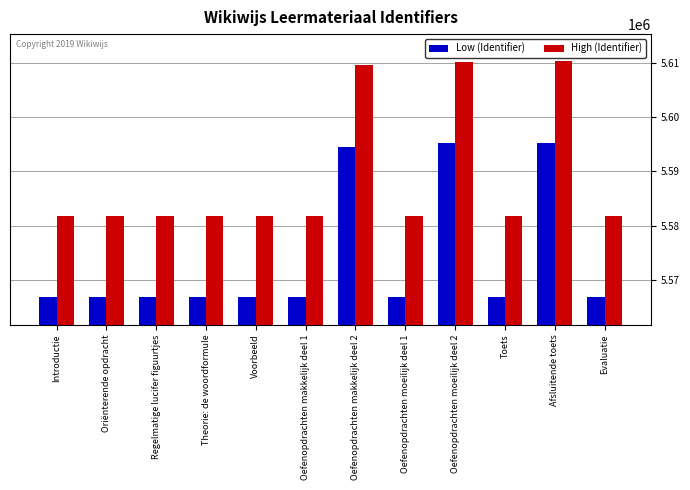

What is the difference between the Low (Identifier) values at Theorie: de woordformule and Oefenopdrachten makkelijk deel 2?

27638